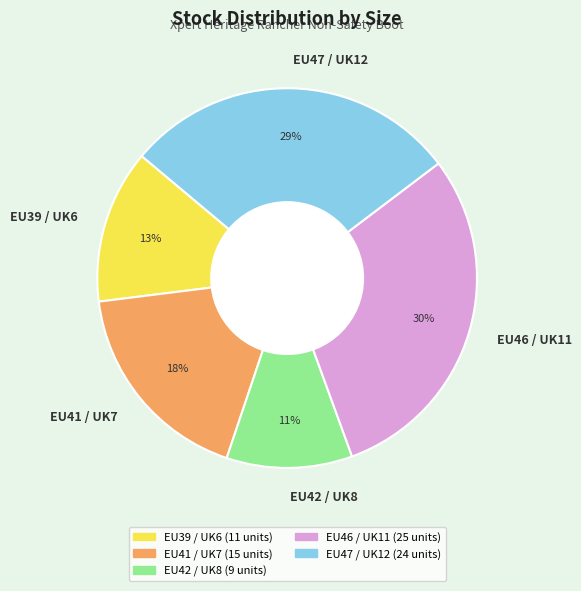

Is the sum of EU47 / UK12 and EU41 / UK7 greater than half?

No